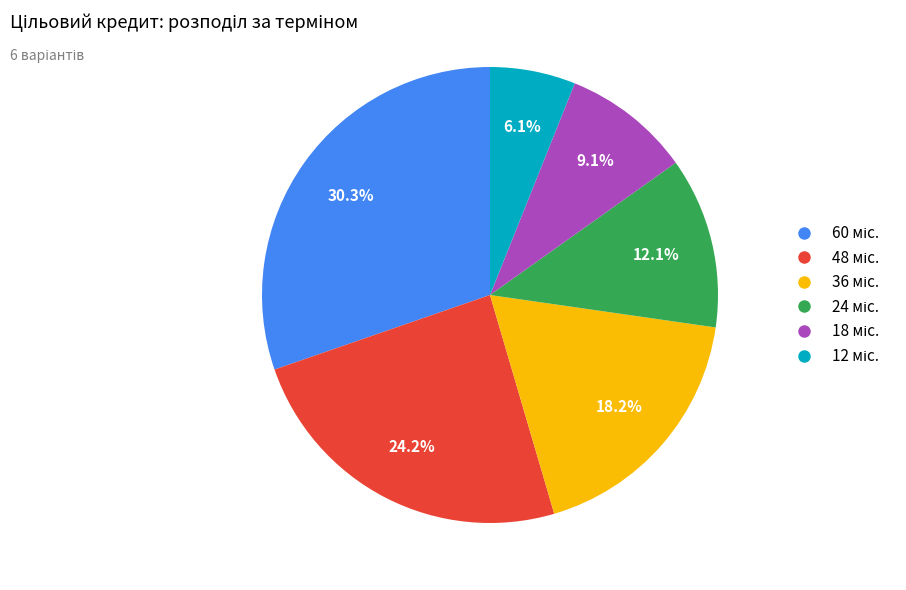

Does any single category account for the majority?

No